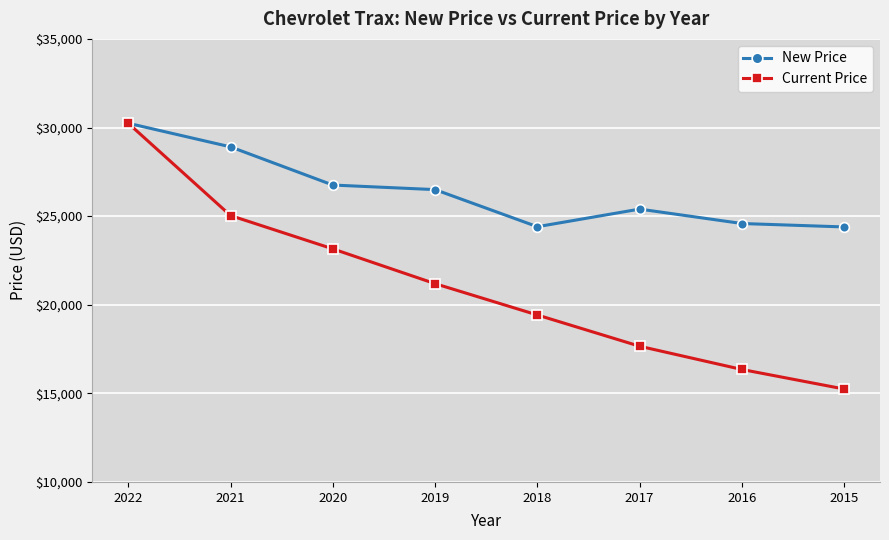

At 2016, list the series in order from largest to smallest.

New Price, Current Price